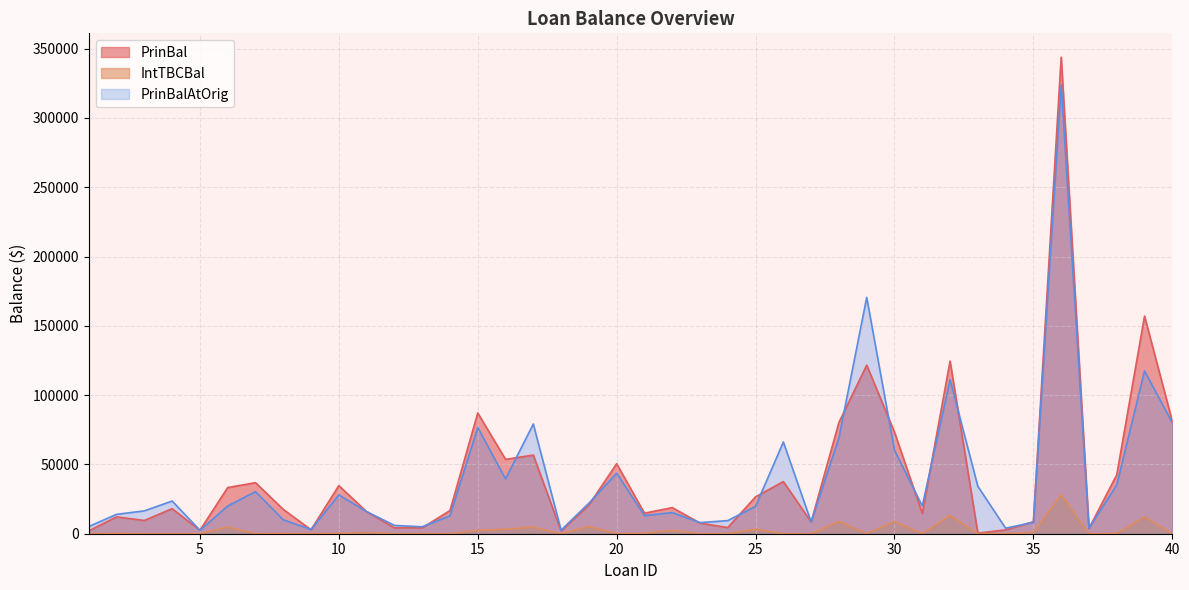

Rank the series by their maximum value, from highest to lowest.

PrinBal, PrinBalAtOrig, IntTBCBal